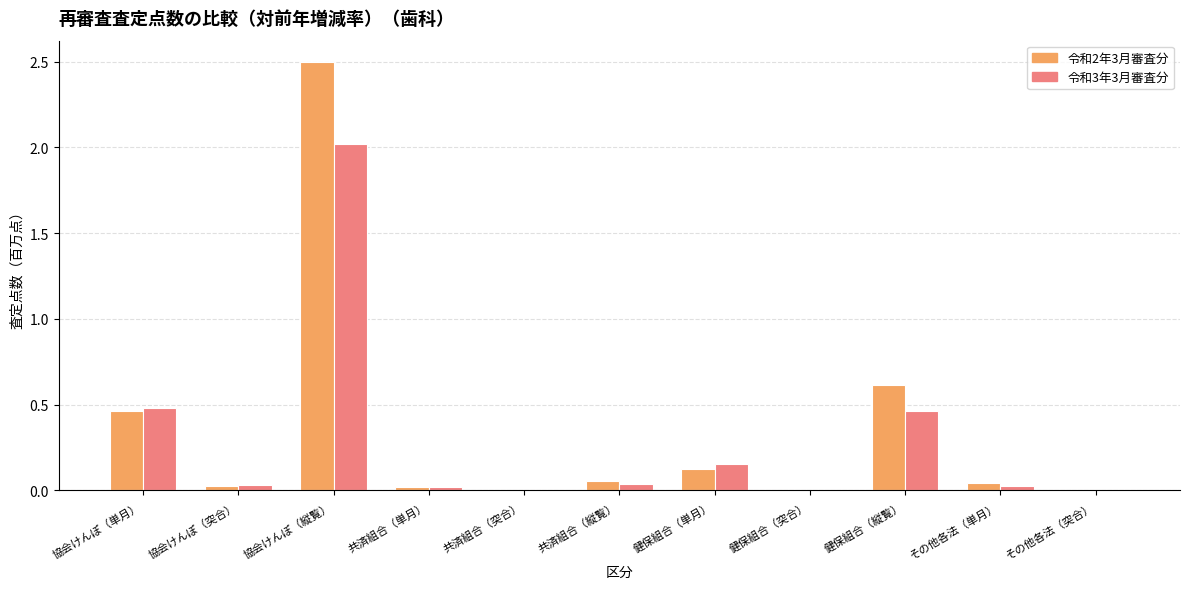

At which category is the sum across all series the highest?

協会けんぽ（縦覧）